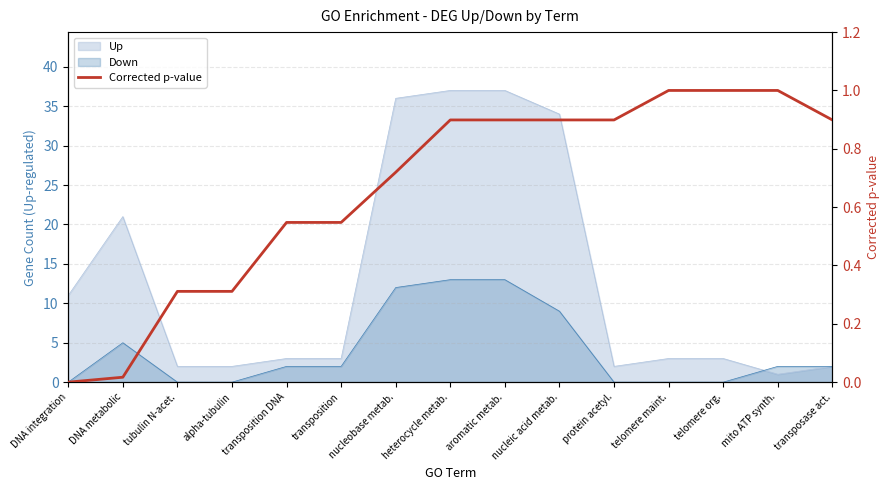

How many lines are shown in the chart?

1